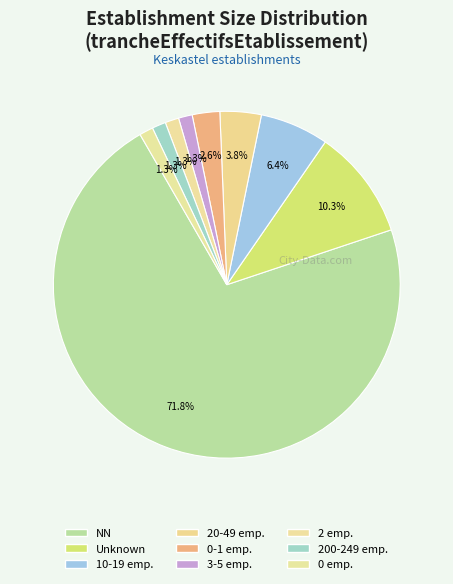

Count the number of slices in the pie.

9